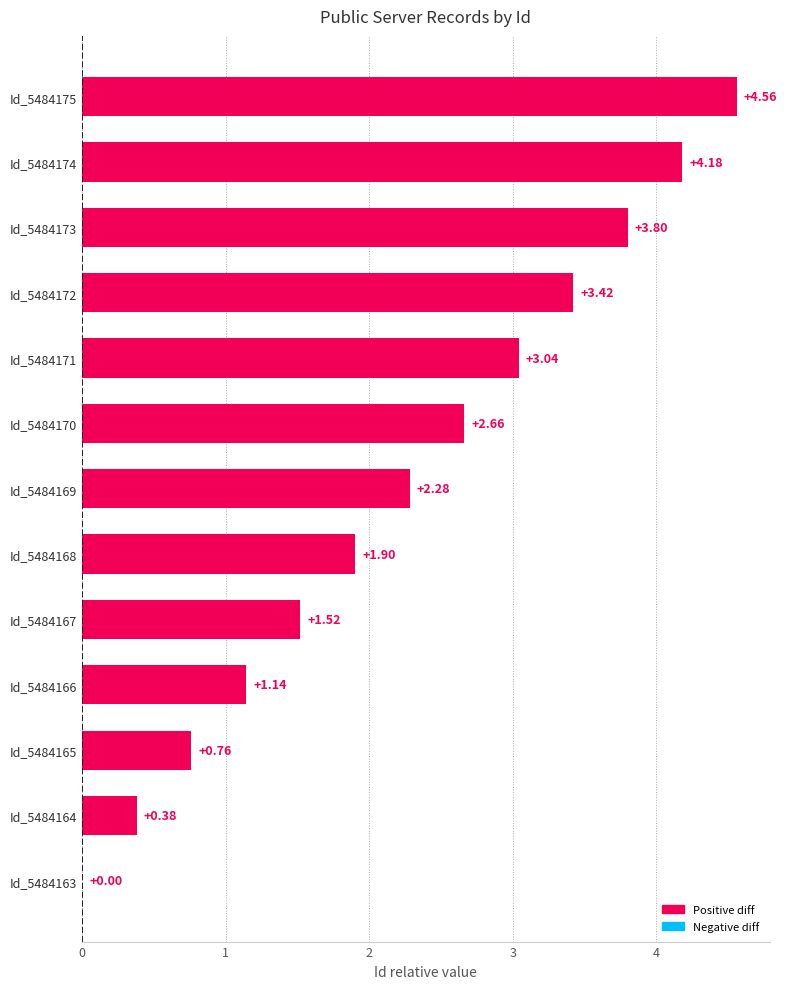

What is the sum of all values?

29.6